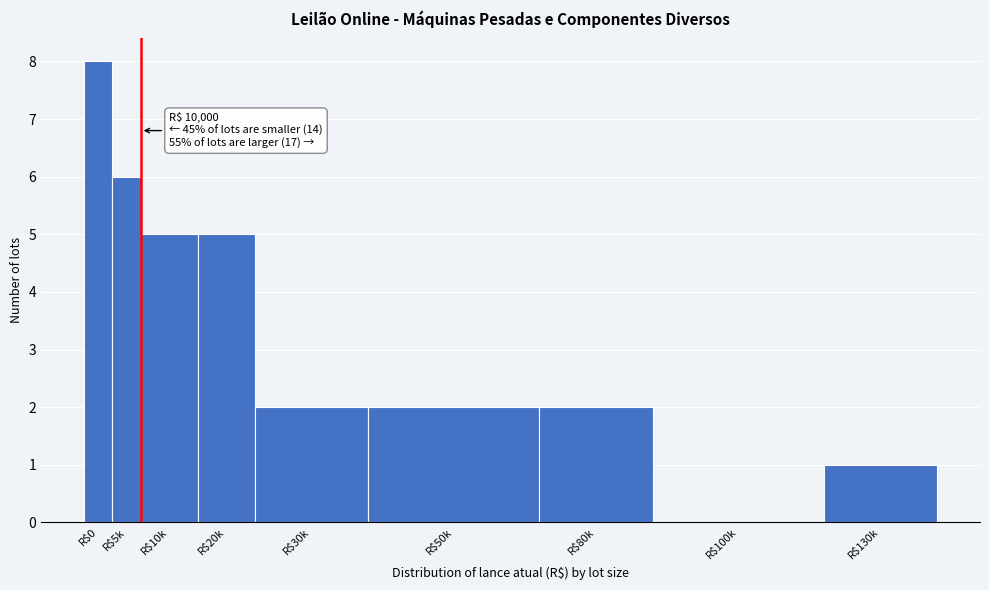

The value at R$10k is 5. True or false?

True